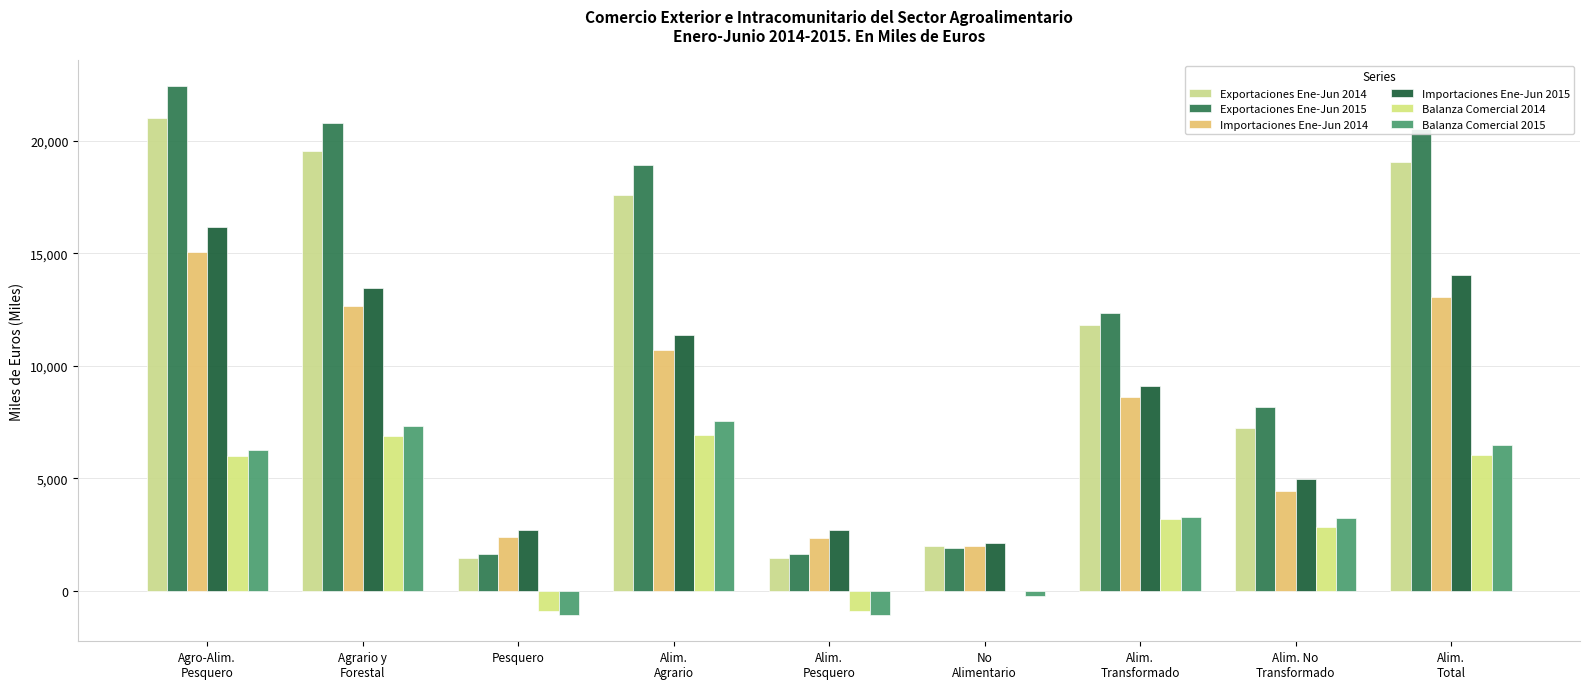

What is the highest value of the Importaciones Ene-Jun 2015 series?

16178.7